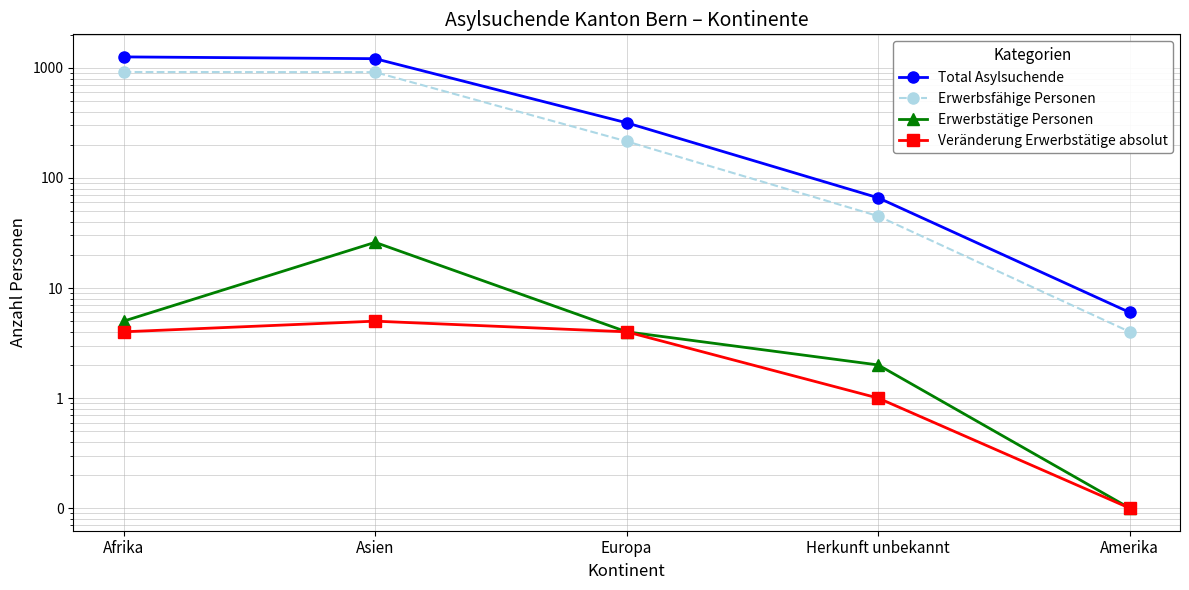

What is the highest value of the Veränderung Erwerbstätige absolut series?

5.0